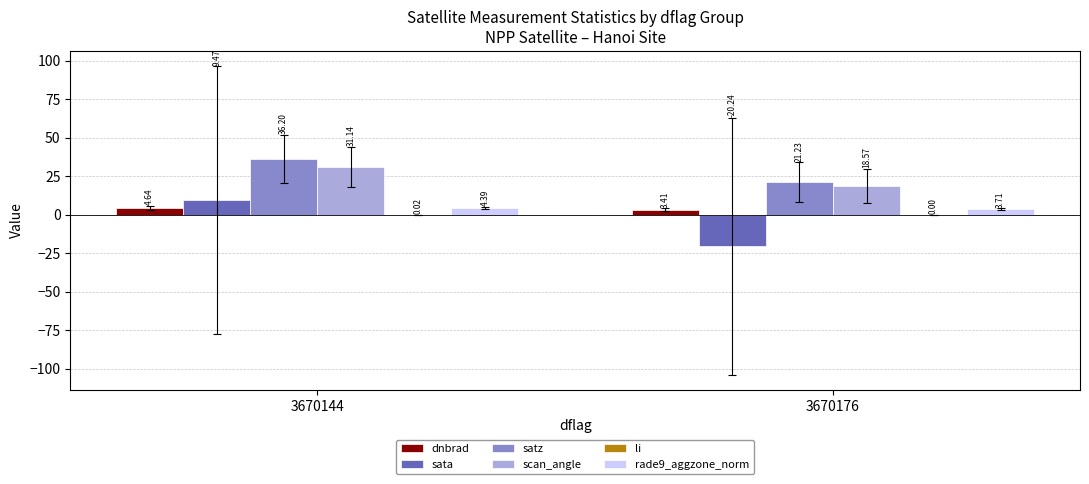

What is the sum of all rade9_aggzone_norm values?

8.1